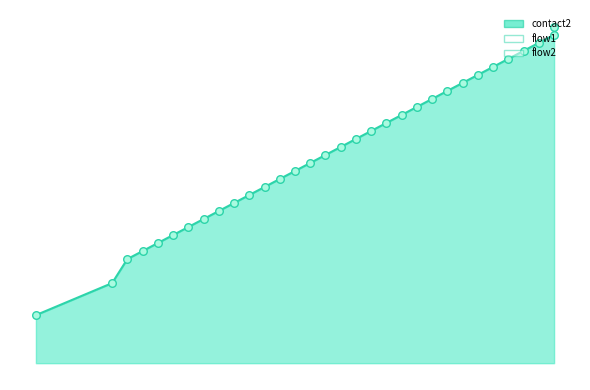

At how many categories does at least one series exceed 22?

20